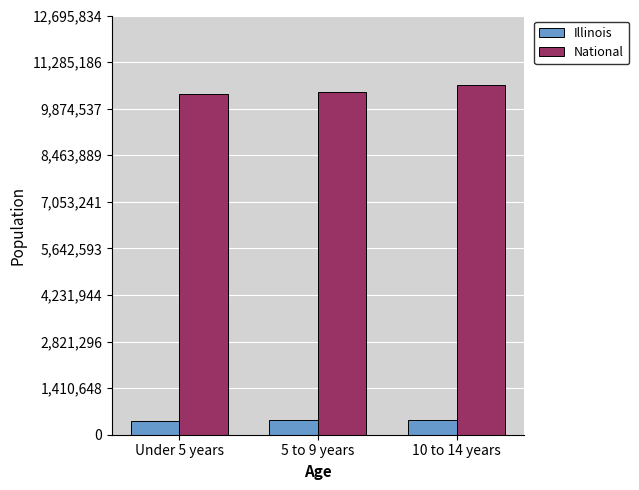

How many data points in National are less than 10389638?

1